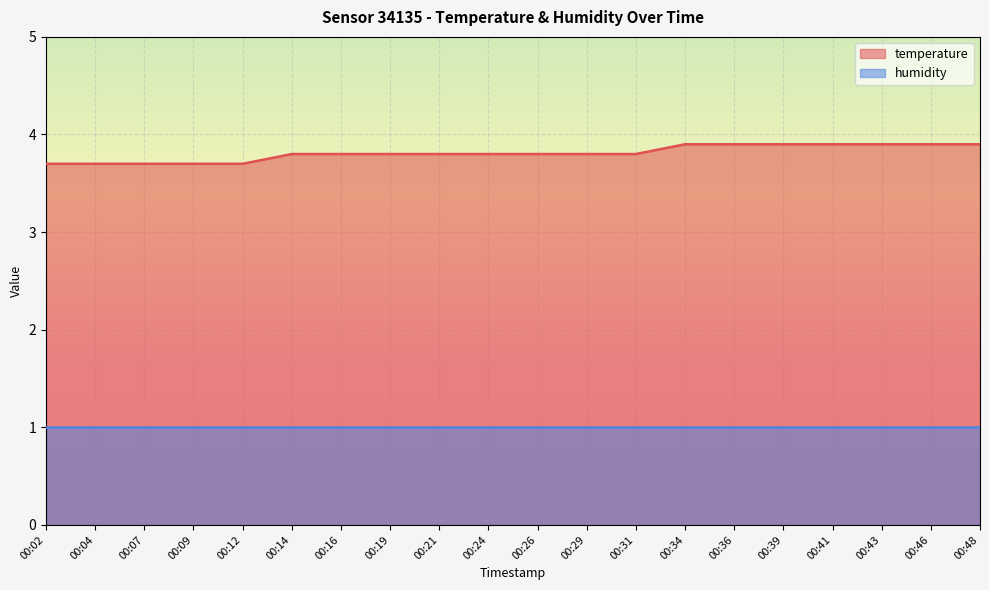

What is the minimum value shown in the chart?

1.0